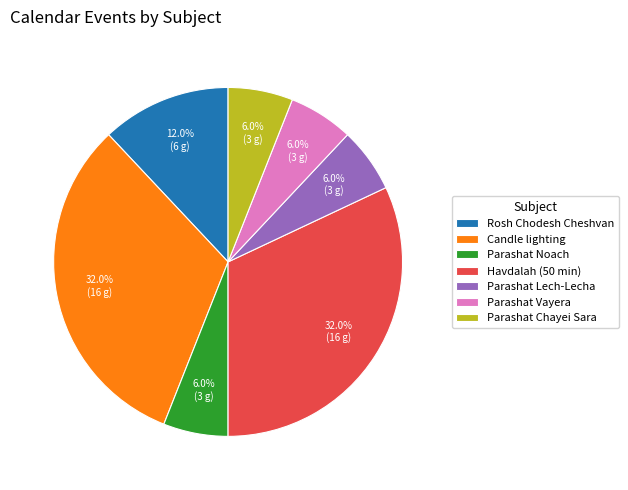

Count the number of slices in the pie.

7